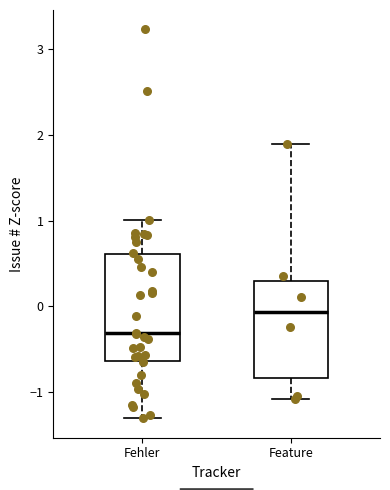

Which box has the highest median line?

Feature